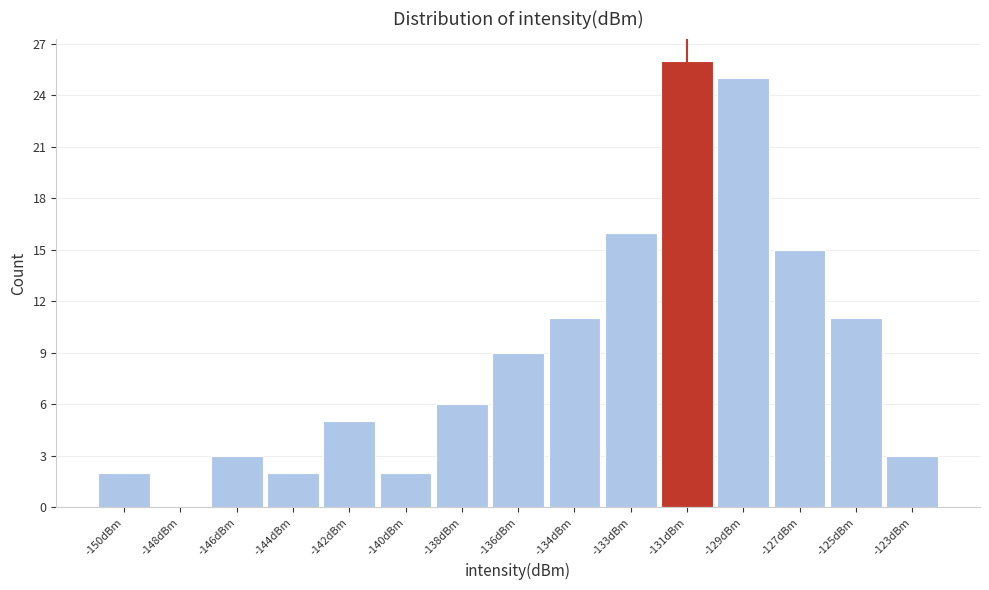

Reading left to right, list all the values displayed in this chart.

-150dBm=2	-148dBm=0	-146dBm=3	-144dBm=2	-142dBm=5	-140dBm=2	-138dBm=6	-136dBm=9	-134dBm=11	-133dBm=16	-131dBm=26	-129dBm=25	-127dBm=15	-125dBm=11	-123dBm=3